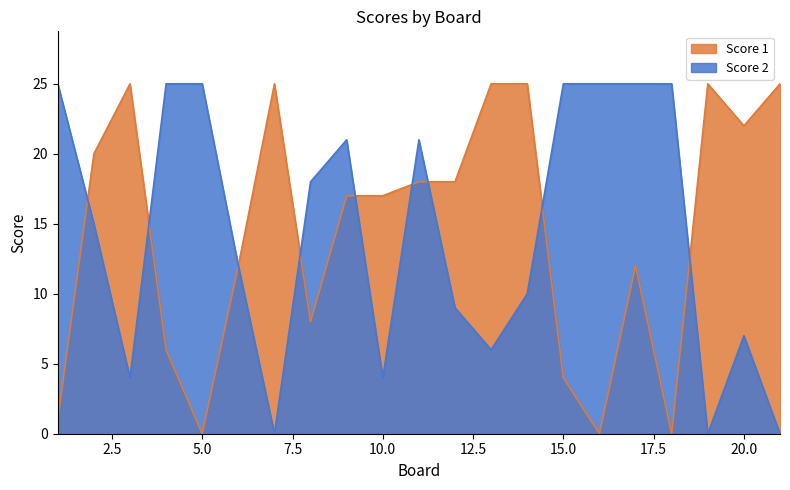

What is the total value across all series at 17?

37